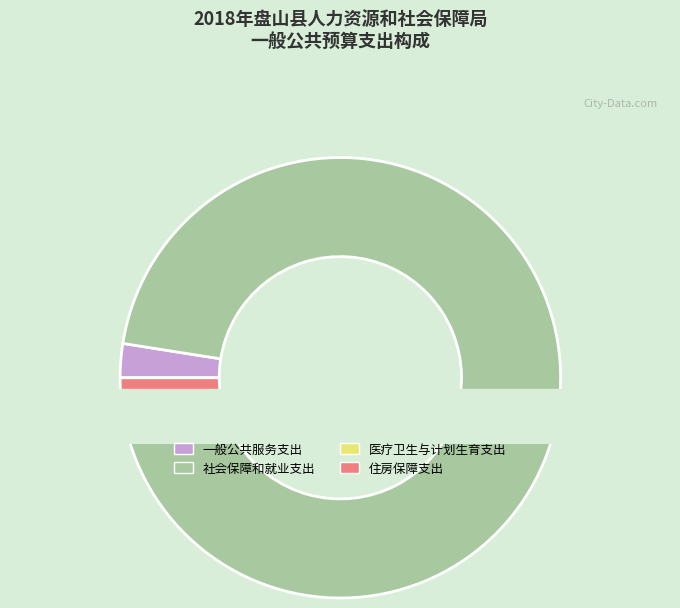

Is 社会保障和就业支出 the majority of the pie?

Yes